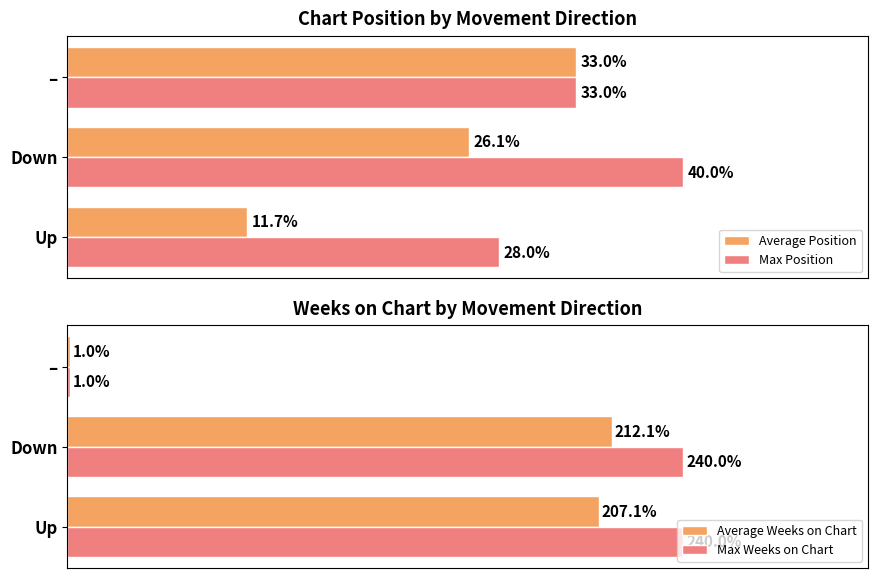

At how many categories does at least one series exceed 25?

3